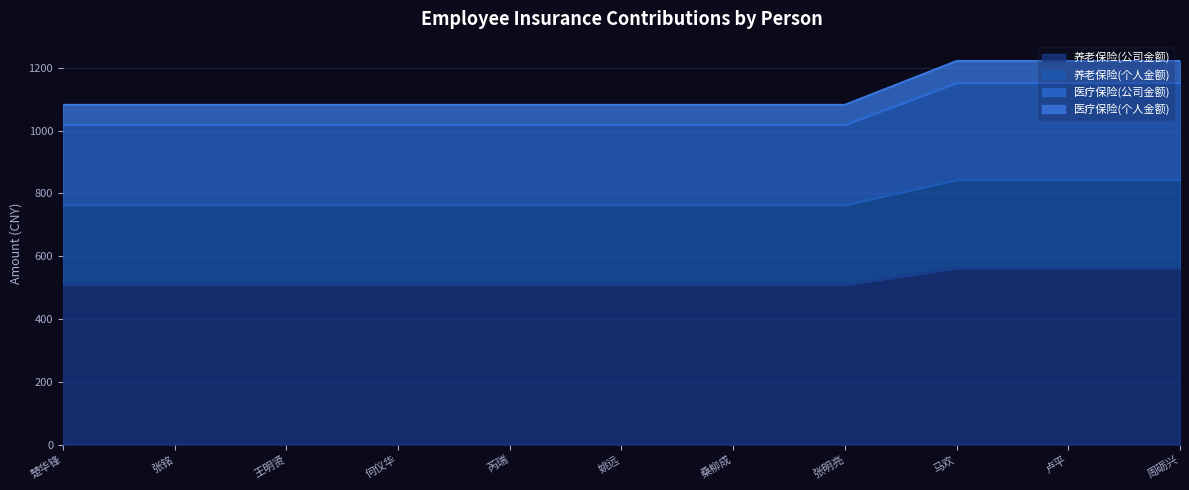

The 养老保险(公司金额) series shows 300.6 at 王明贤. True or false?

False